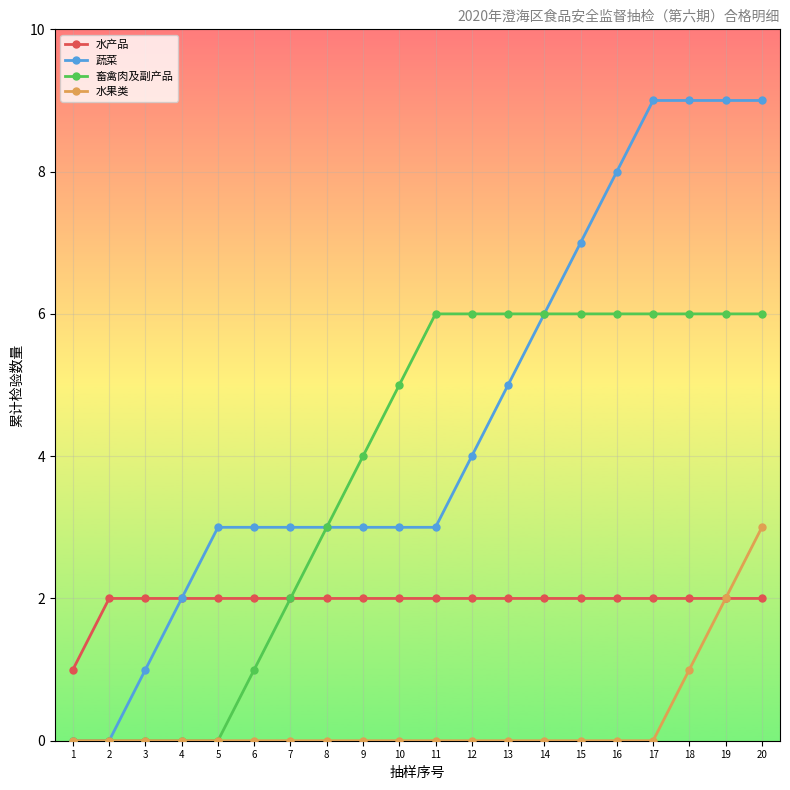

Which series has the largest total across all categories?

蔬菜